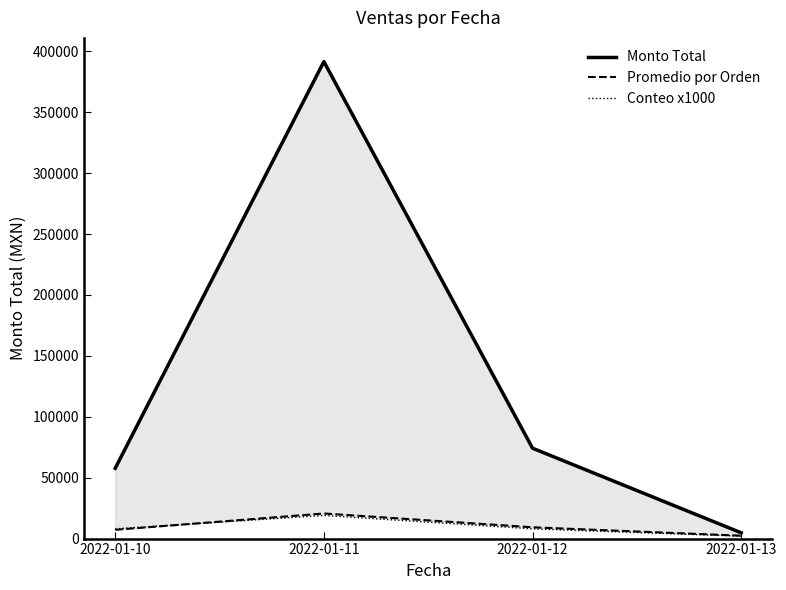

Where does the Monto Total series first go above 74180?

2022-01-11